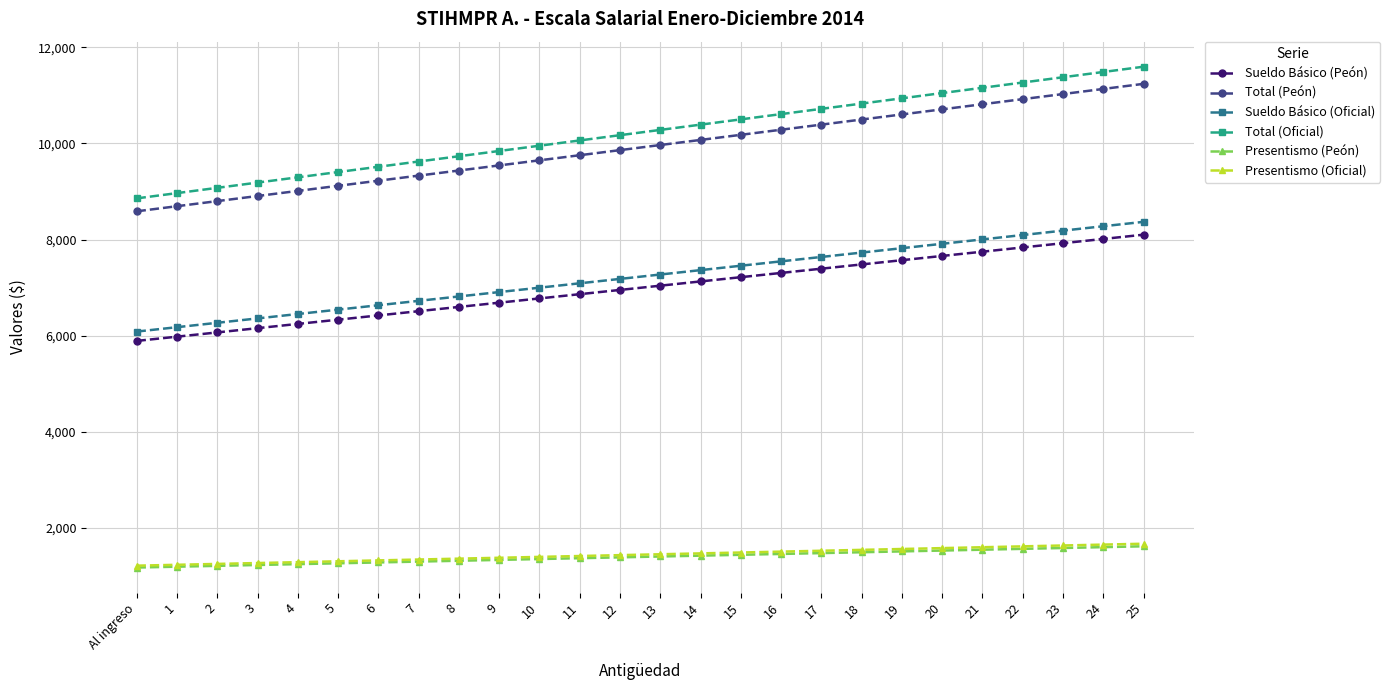

At which label does Sueldo Básico (Oficial) first exceed 7273?

13